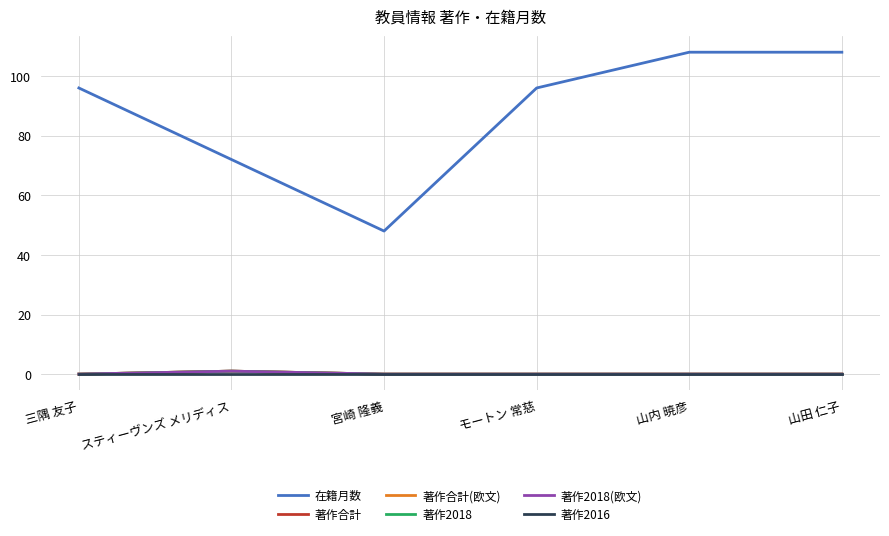

True or false: 著作2016 and 著作合計(欧文) intersect in this chart.

False